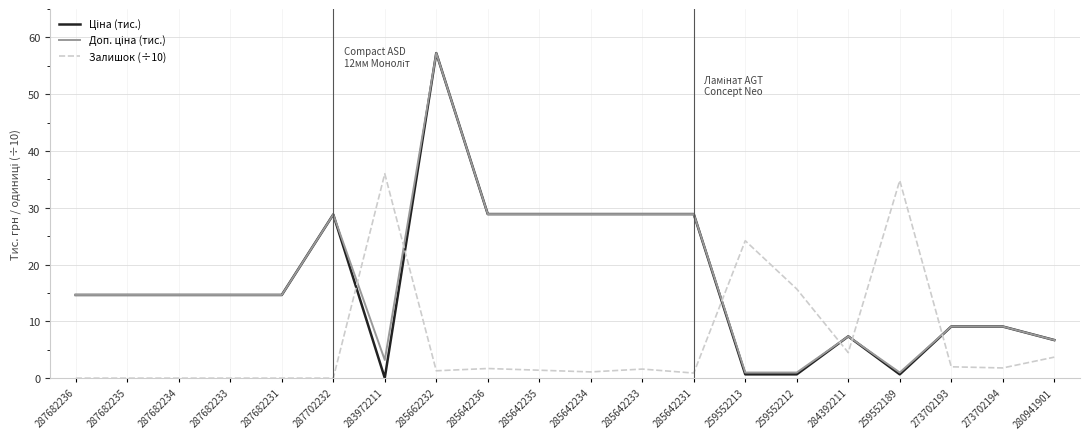

What position from the right is 287682236?

20